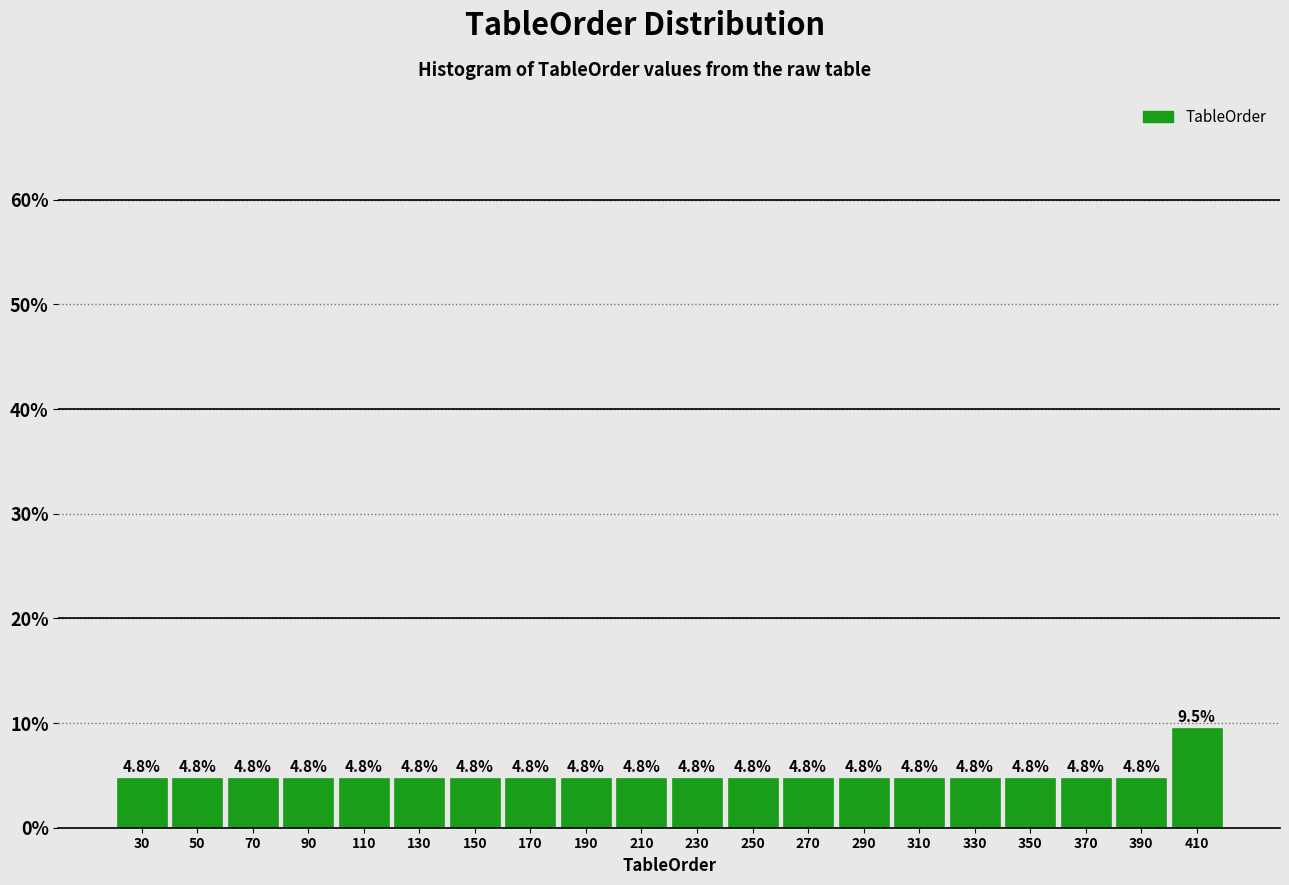

Over which range of the x-axis is the bar tallest?

400 to 420